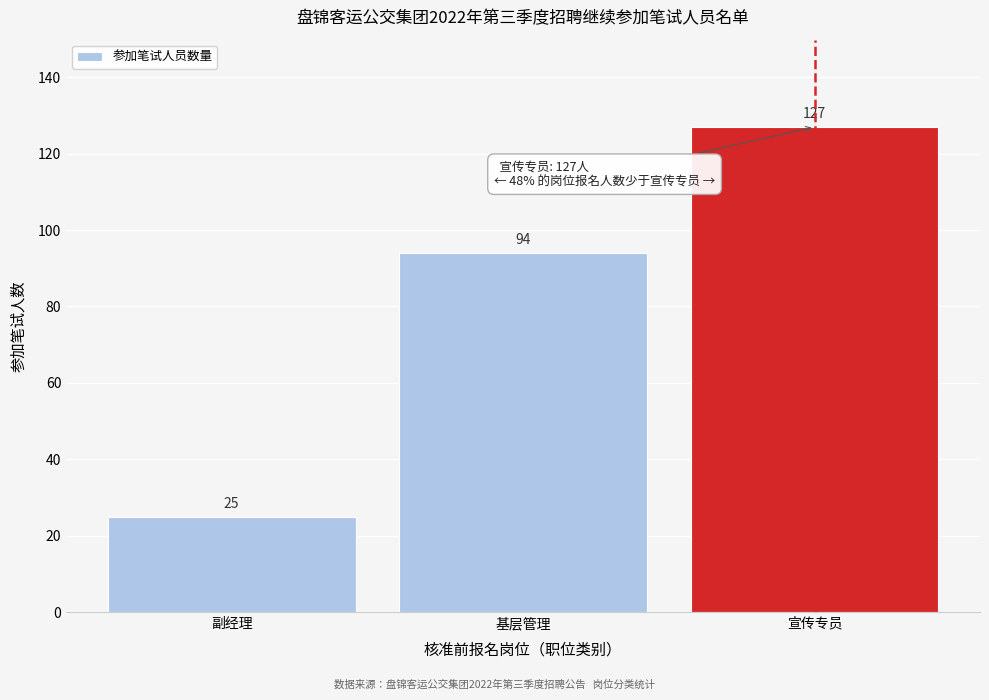

Reading left to right, what are all the values shown in this chart?

副经理=25	基层管理=94	宣传专员=127